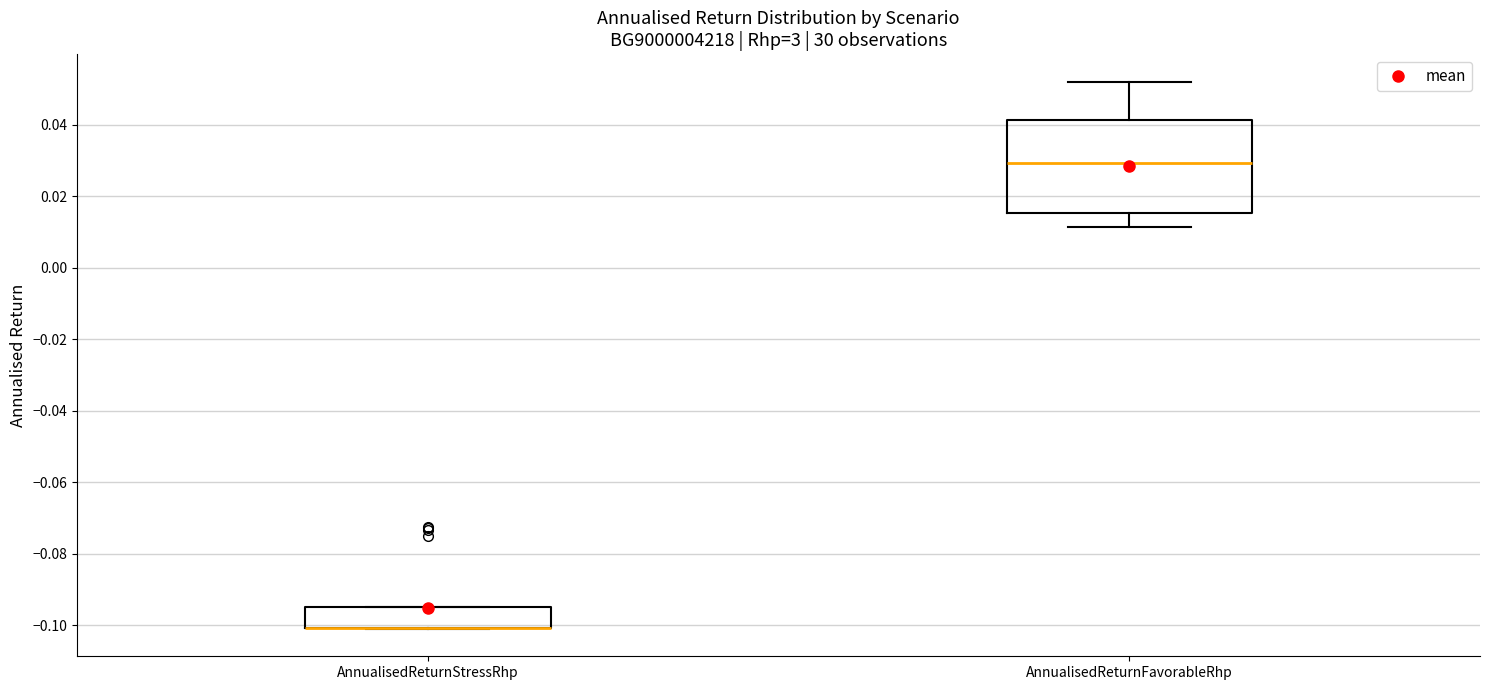

Where does the lower whisker of the box for AnnualisedReturnFavorableRhp end on the y-axis? The values are not printed on the chart, so give them approximately, as read against the axis.

0.012